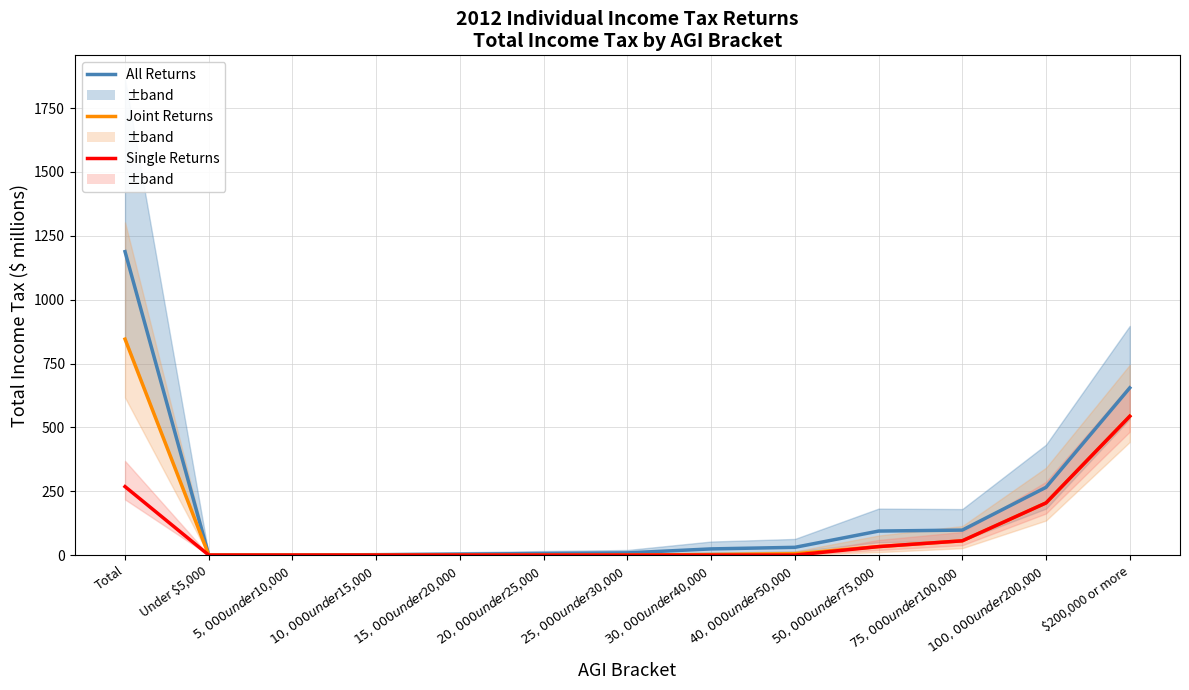

The All Returns series shows 131.2 at $100,000 under $200,000. True or false?

False